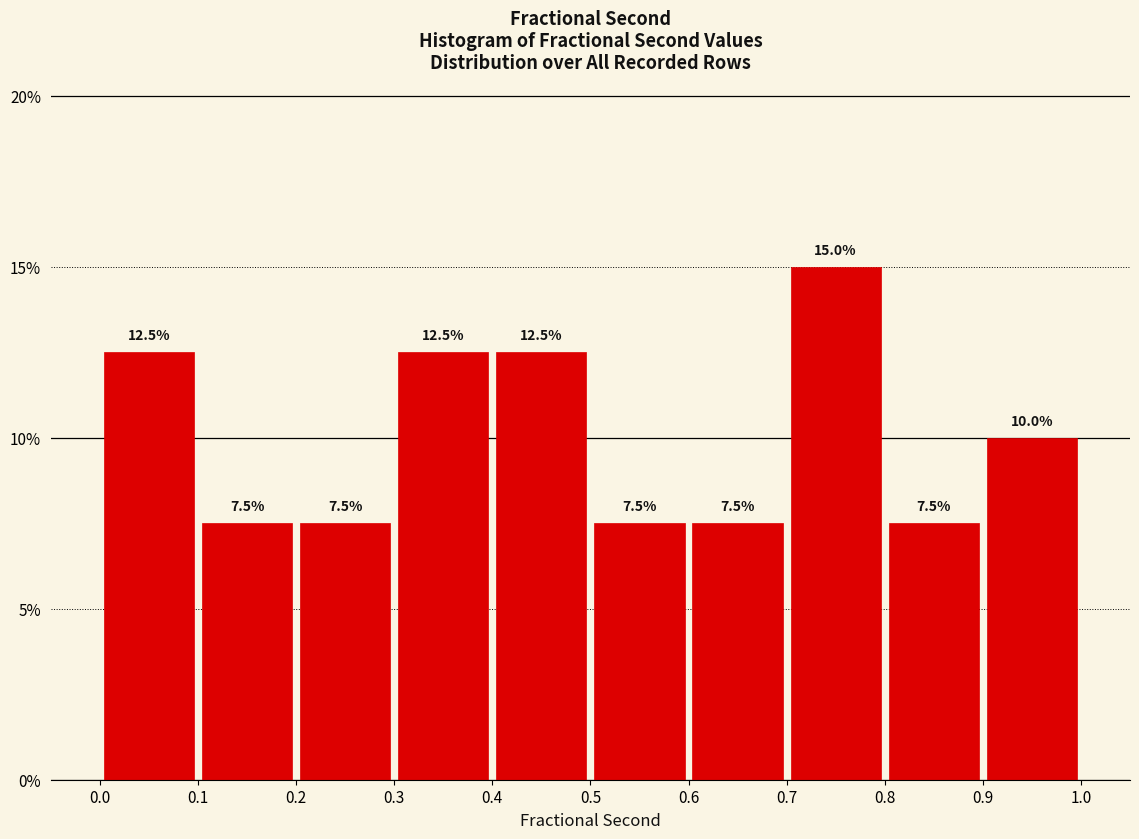

Over which range of the x-axis is the bar tallest?

0.7 to 0.8